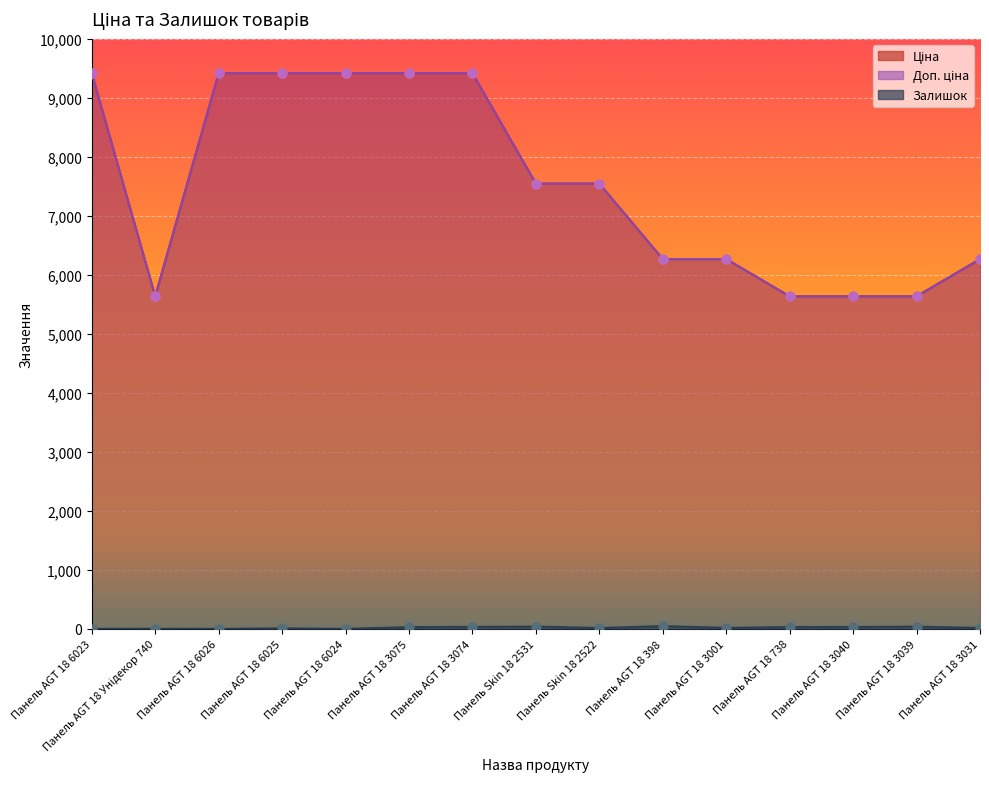

Which series reaches the maximum Y coordinate?

Ціна